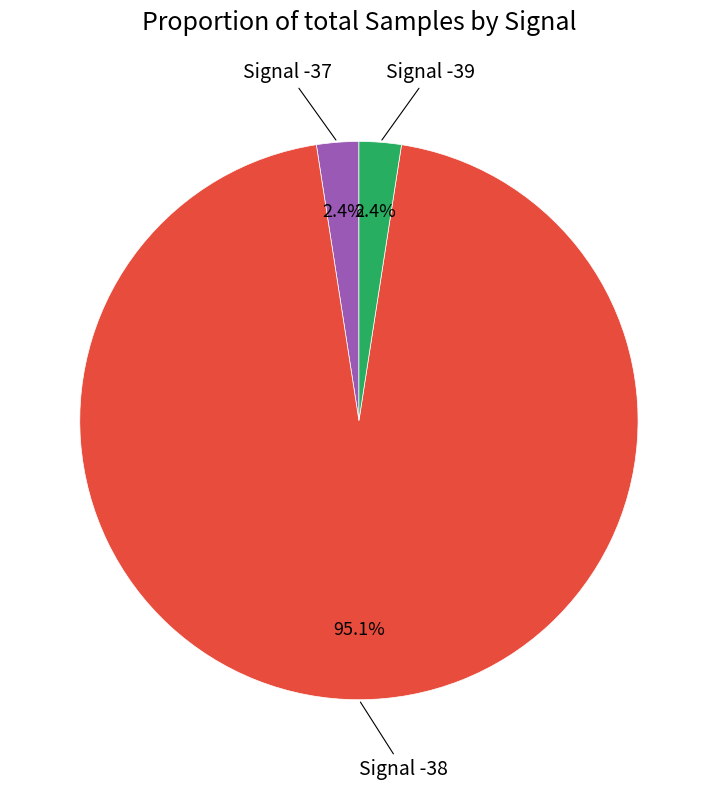

Count the number of slices in the pie.

3